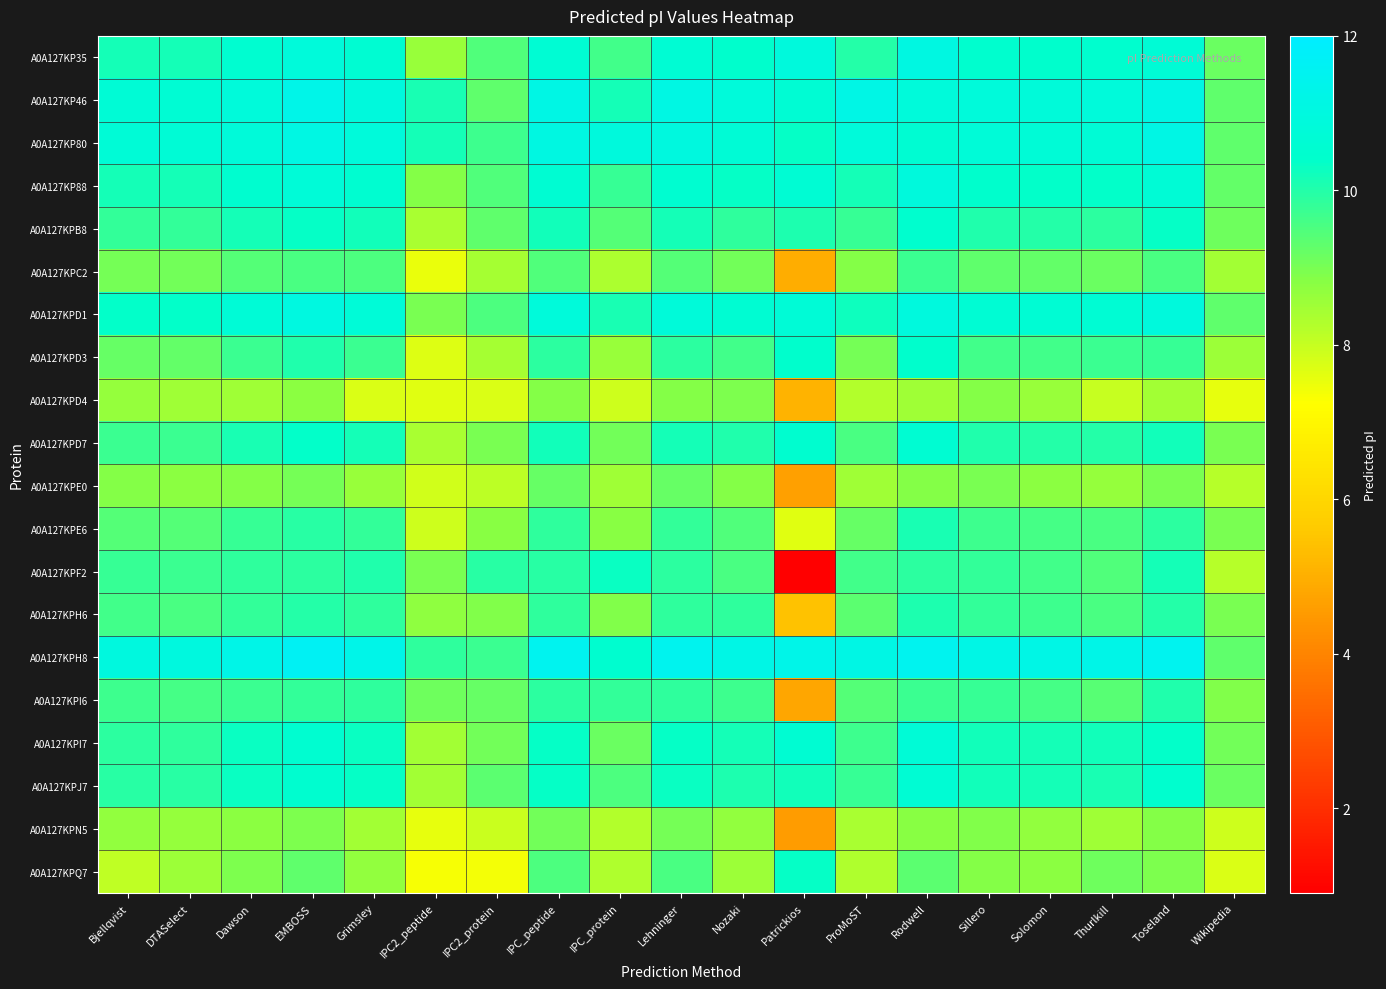

What is the maximum value shown in the chart?

11.7